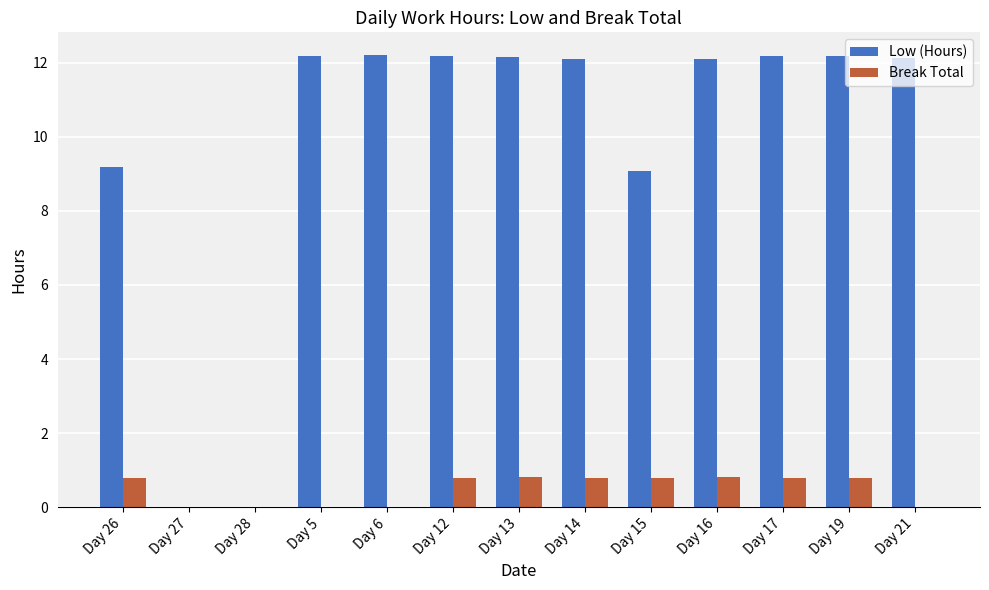

What is the total value across all series at Day 16?

12.9